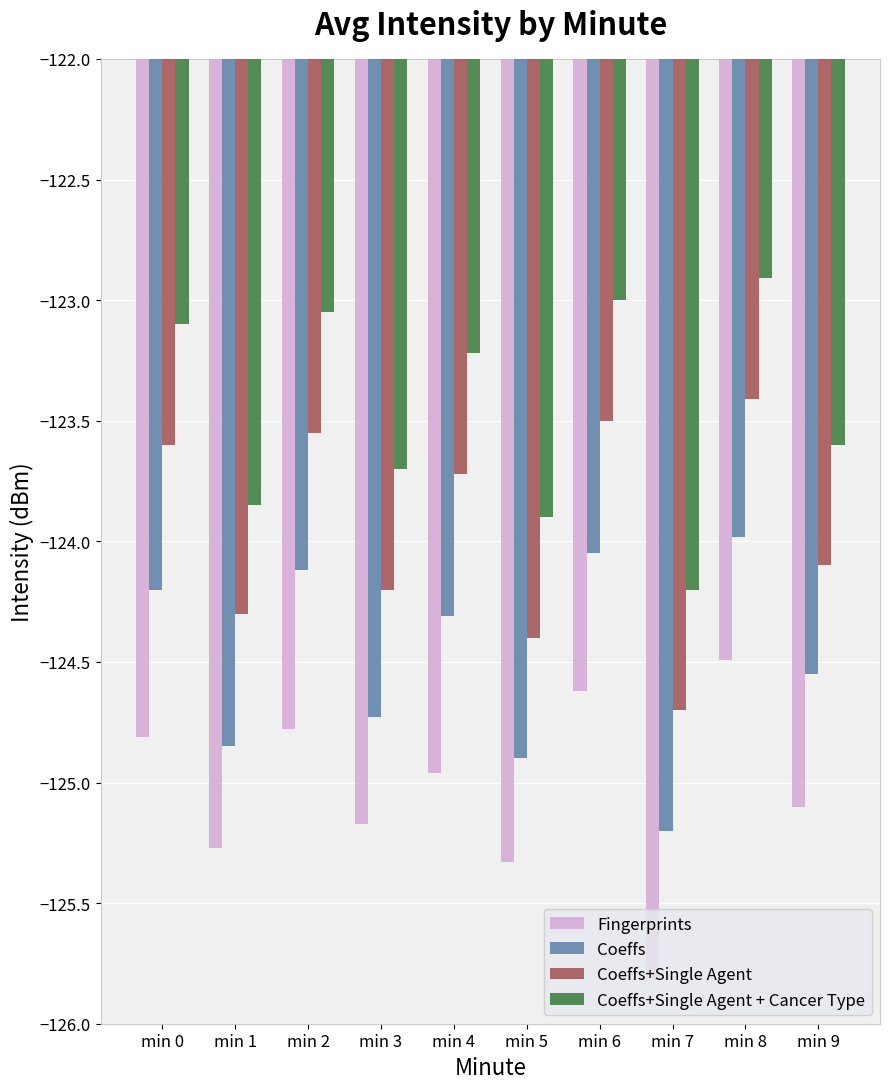

What are all the series names shown in the legend?

Fingerprints, Coeffs, Coeffs+Single Agent, Coeffs+Single Agent + Cancer Type